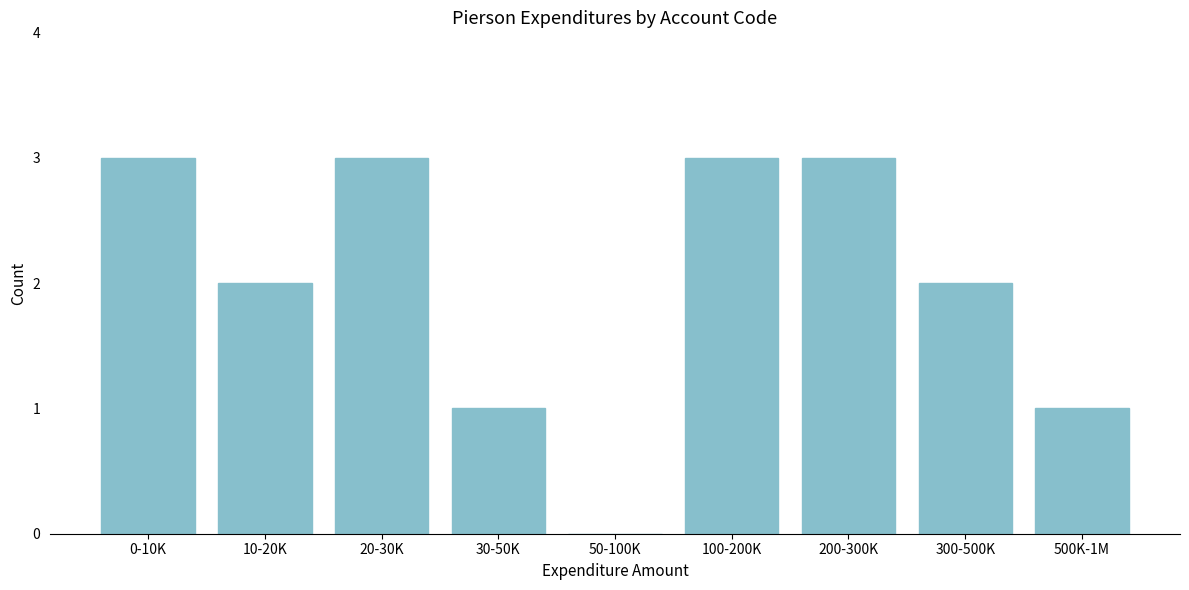

Reading right to left, what are all the values shown in this chart?

500K-1M=1	300-500K=2	200-300K=3	100-200K=3	50-100K=0	30-50K=1	20-30K=3	10-20K=2	0-10K=3